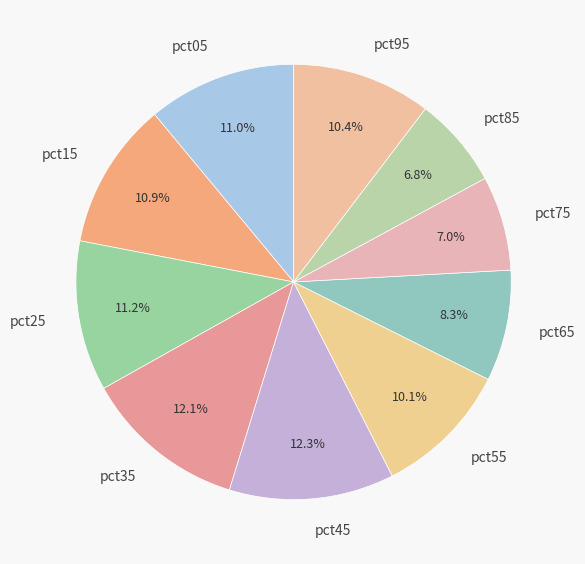

Is there a majority slice in this chart?

No